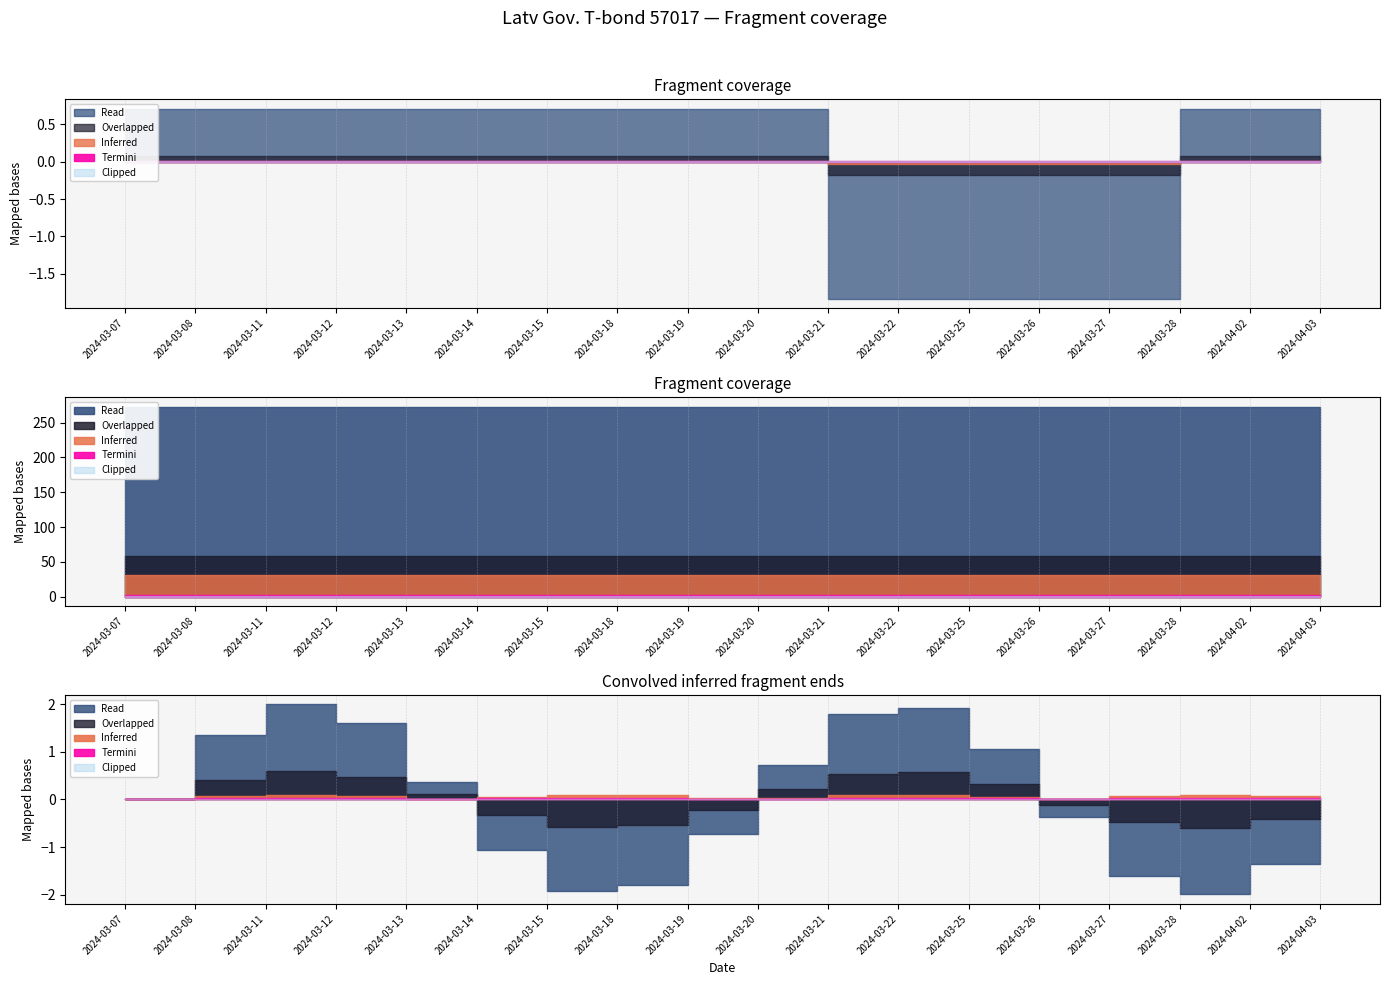

True or false: No. of securities has more than 2 interior local peaks.

False